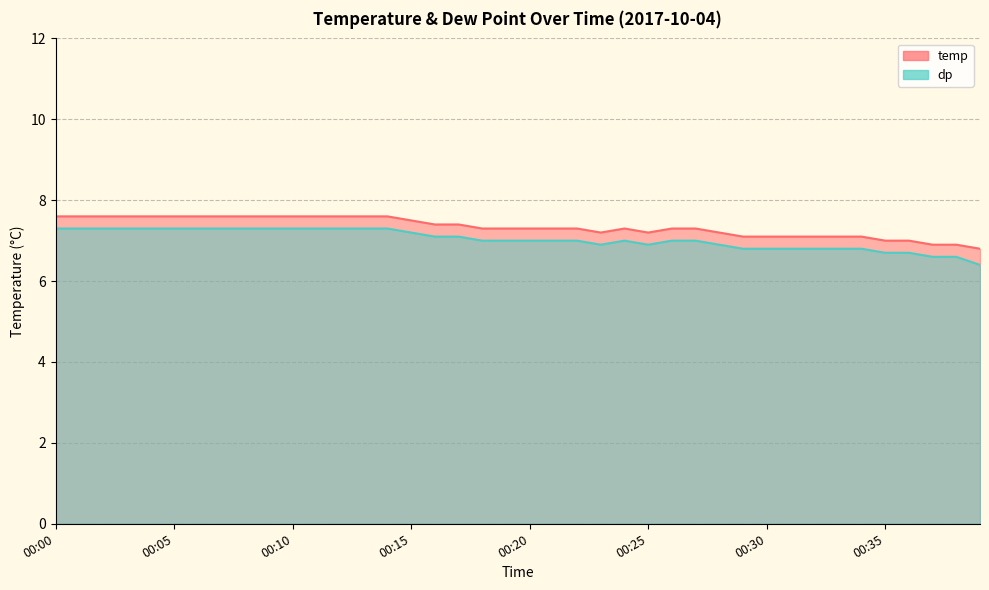

In temp, how many points are higher than both neighbors (excluding endpoints)?

1